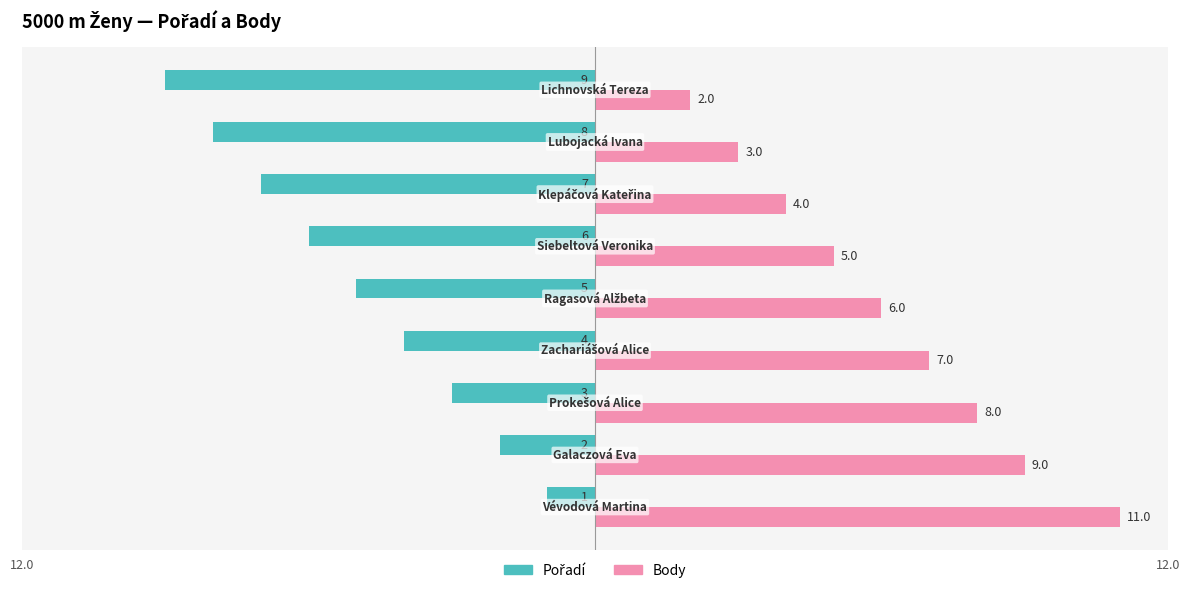

What is the sum of all Body values?

55